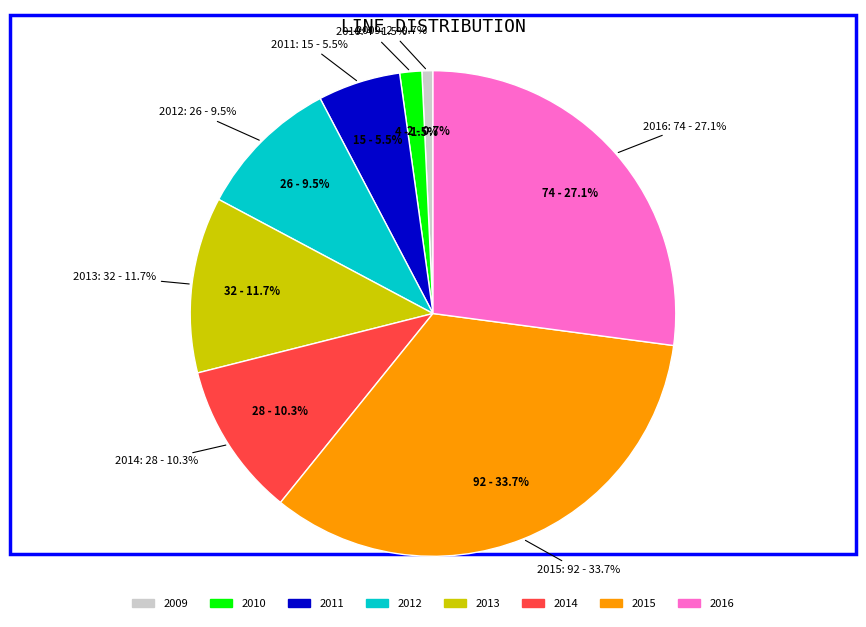

The 2015-01-19 slice represents 3% of the pie. True or false?

False